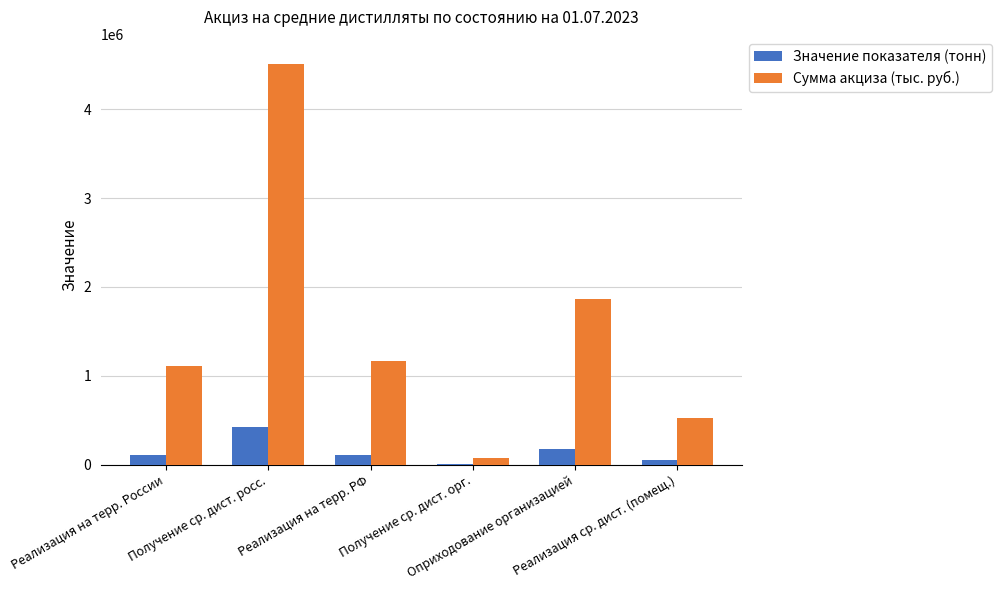

At which category is the sum across all series the highest?

Получение ср. дист. росс.